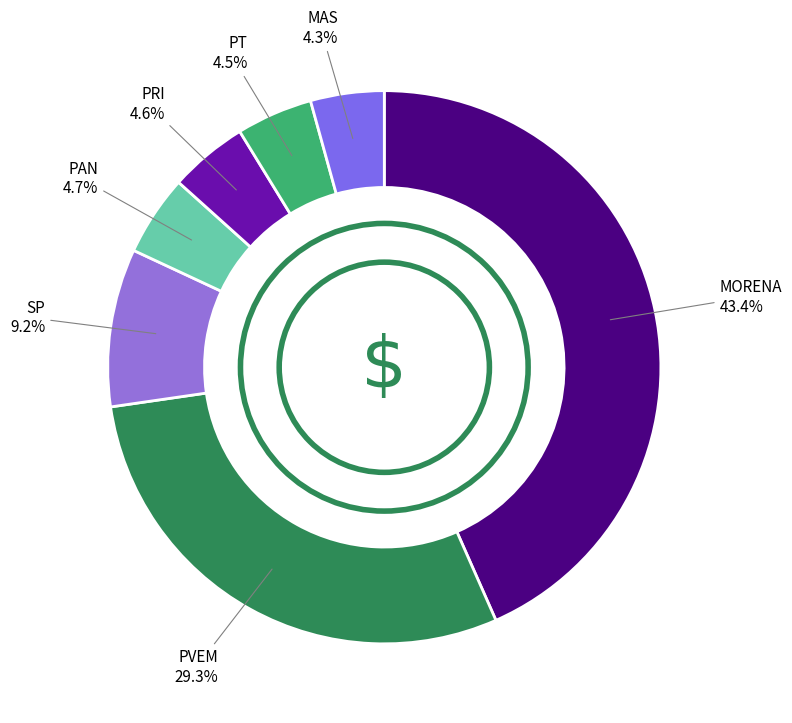

Is there any slice that represents more than half of the pie?

No